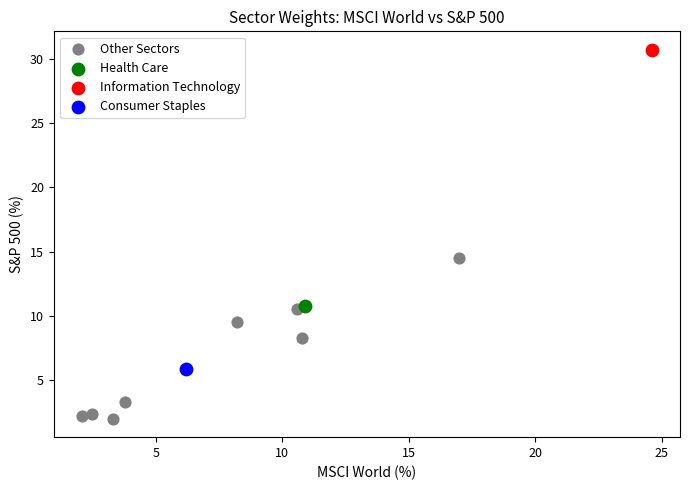

What are all the series names shown in the legend?

Other Sectors, Health Care, Information Technology, Consumer Staples